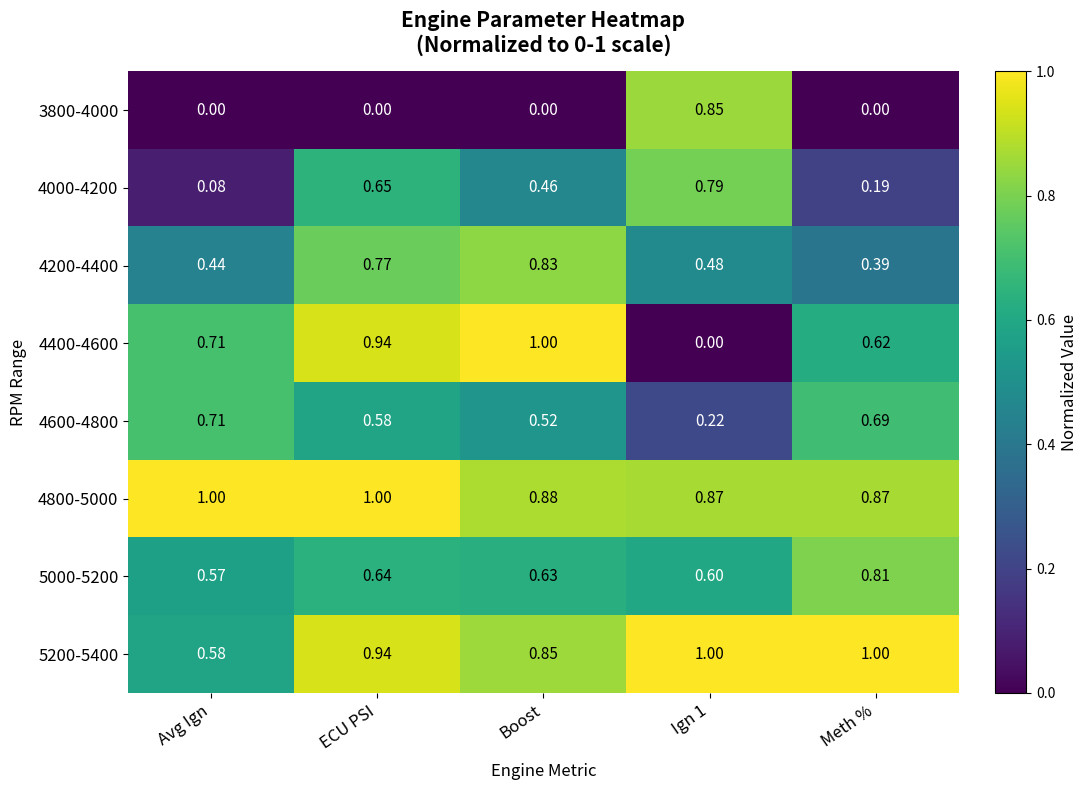

At which label does 4200-4400 reach its peak?

Boost